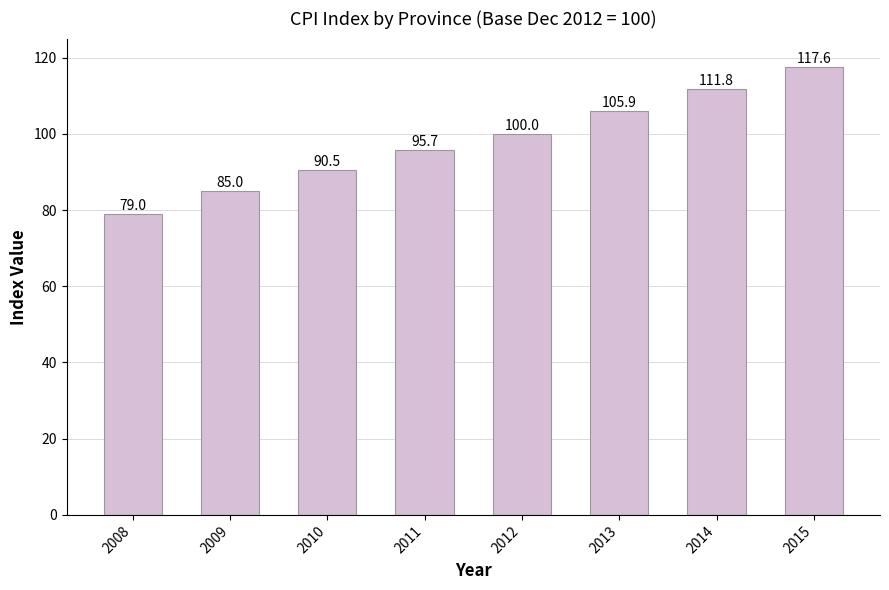

Count the number of data series in this chart.

1